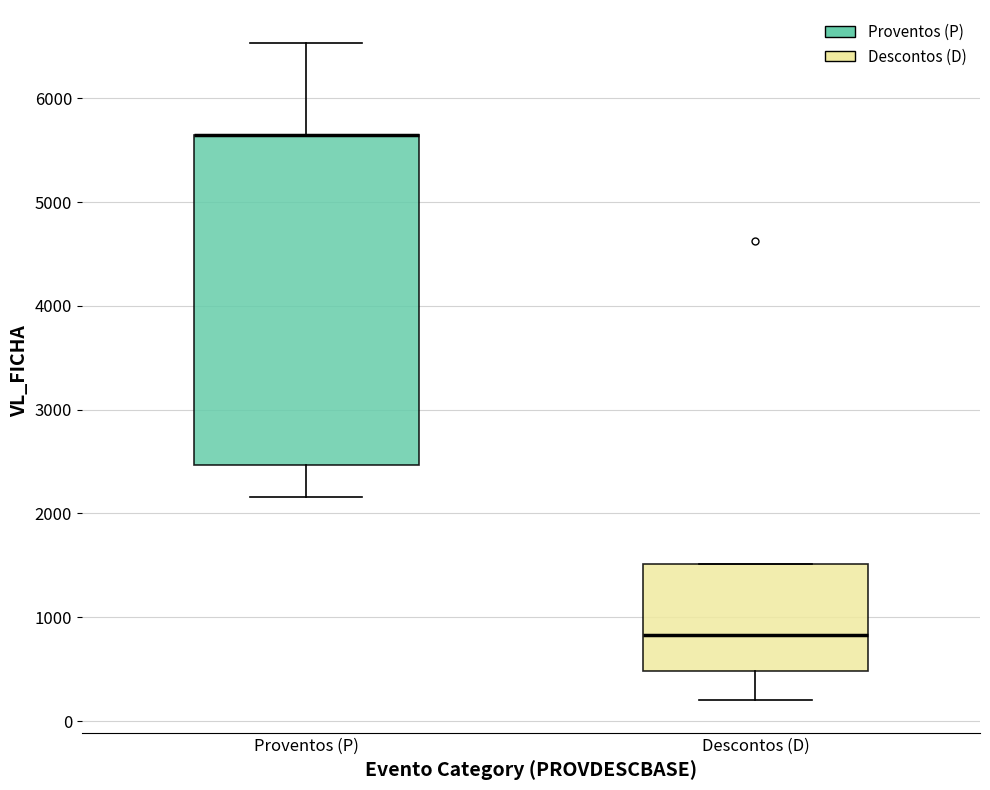

Comparing the boxes themselves (not the whiskers), which one is the tallest?

Proventos (P)